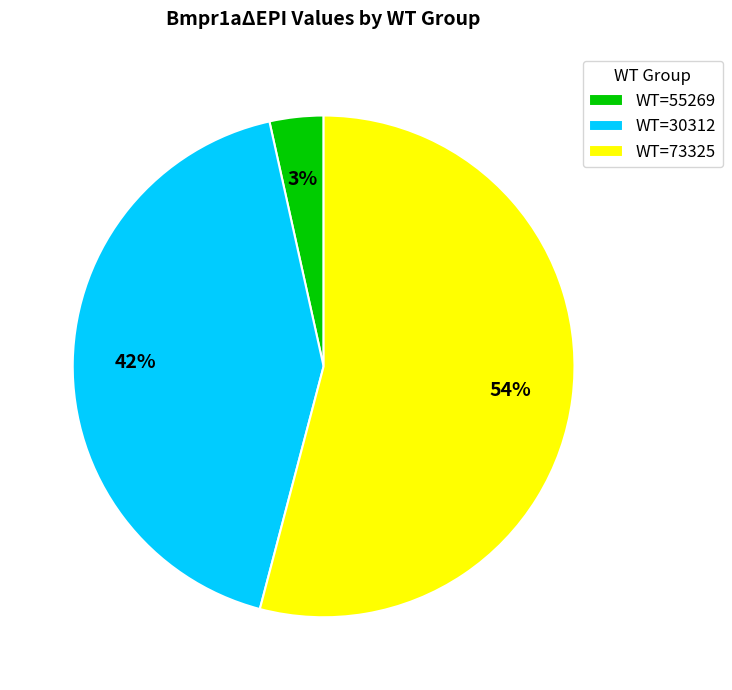

Rank the categories by value from lowest to highest.

WT=55269, WT=30312, WT=73325